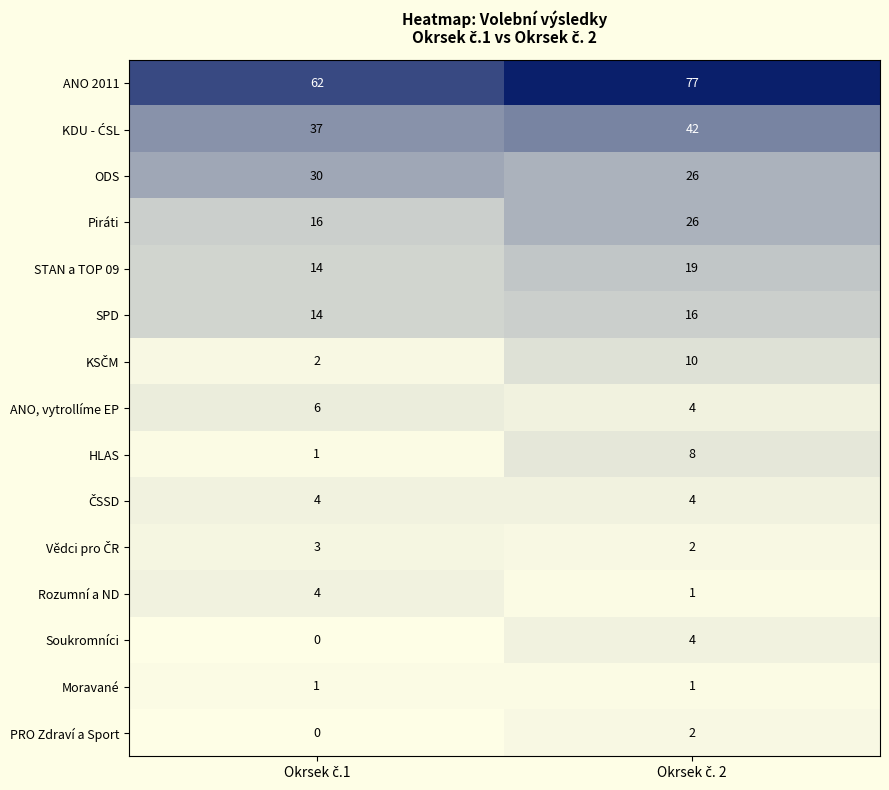

What is the difference between the maximum and minimum values in the ODS series?

4